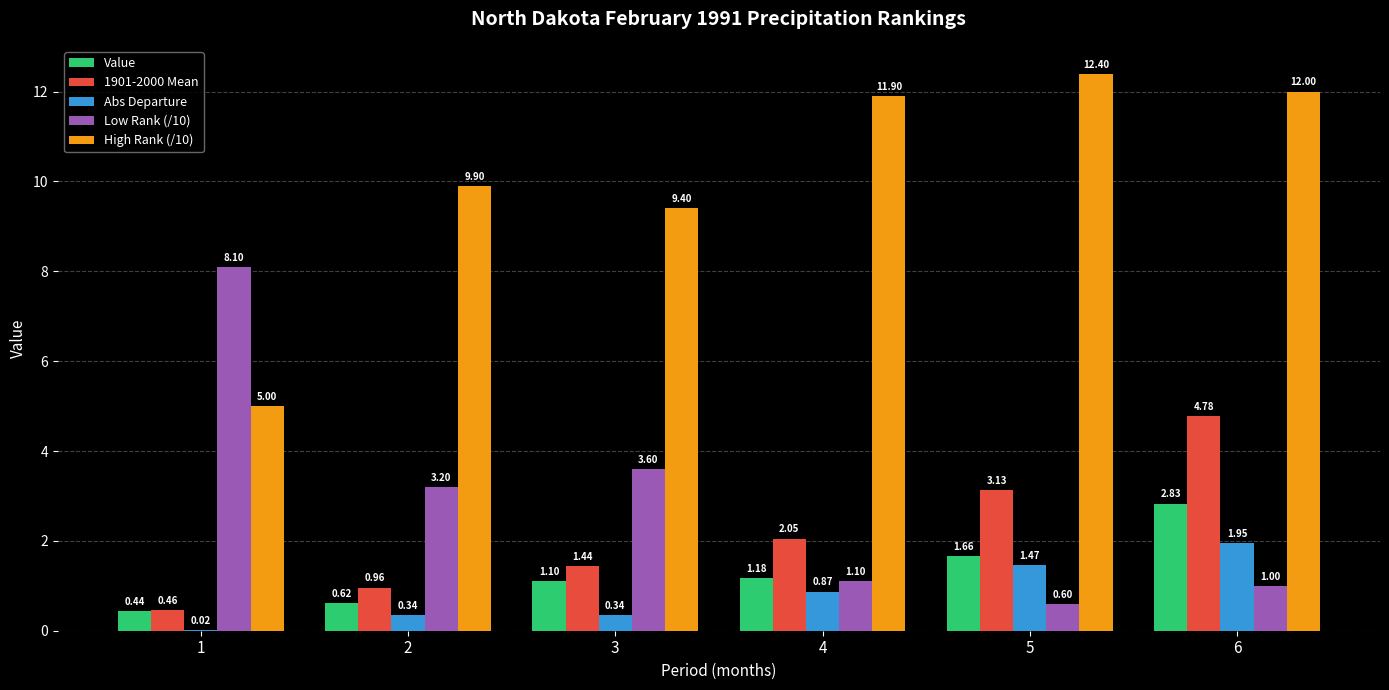

What is the difference between the High Rank (/10) values at 6 and 2?

2.1